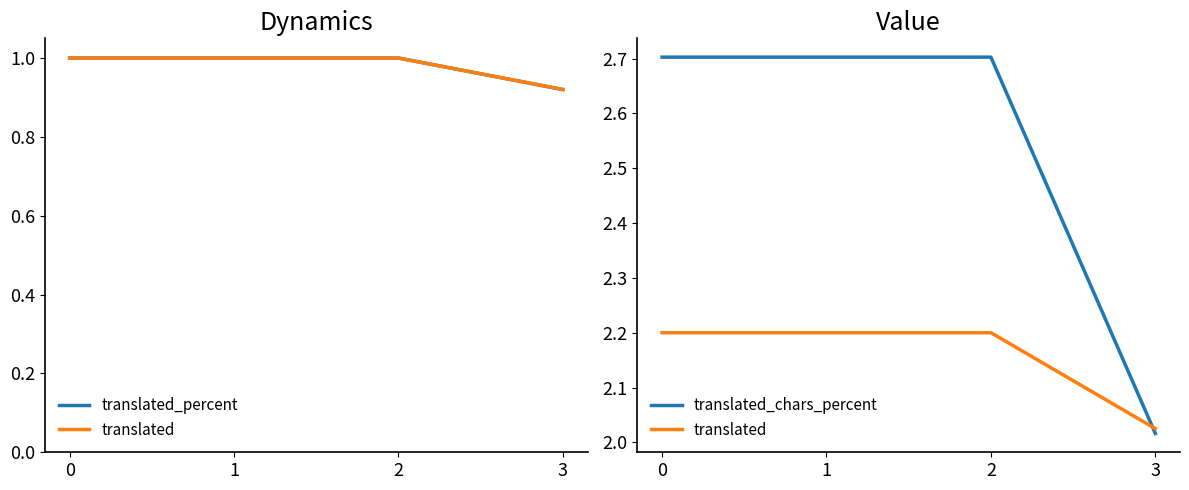

True or false: translated and translated_percent cross at least once.

False